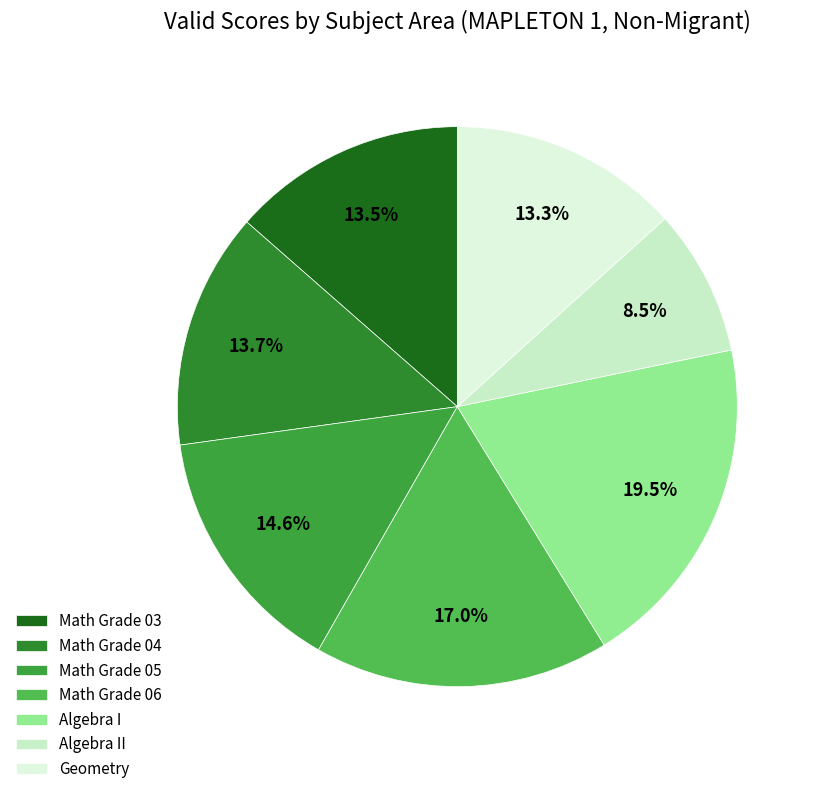

The Math Grade 03 slice represents 7% of the pie. True or false?

False